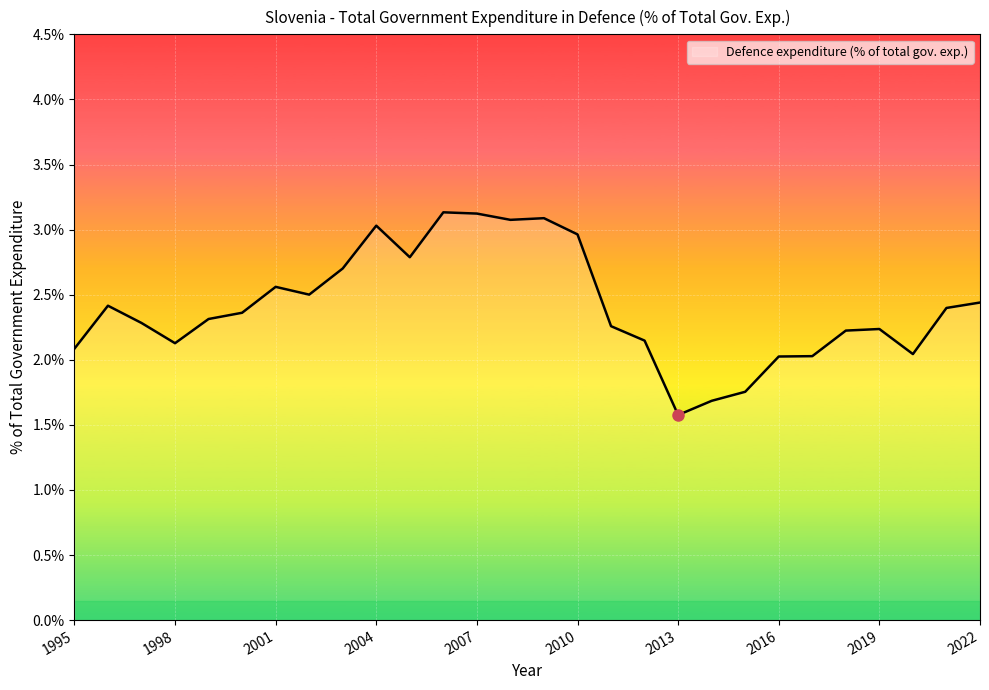

What is the difference between the maximum and minimum values?

1.6